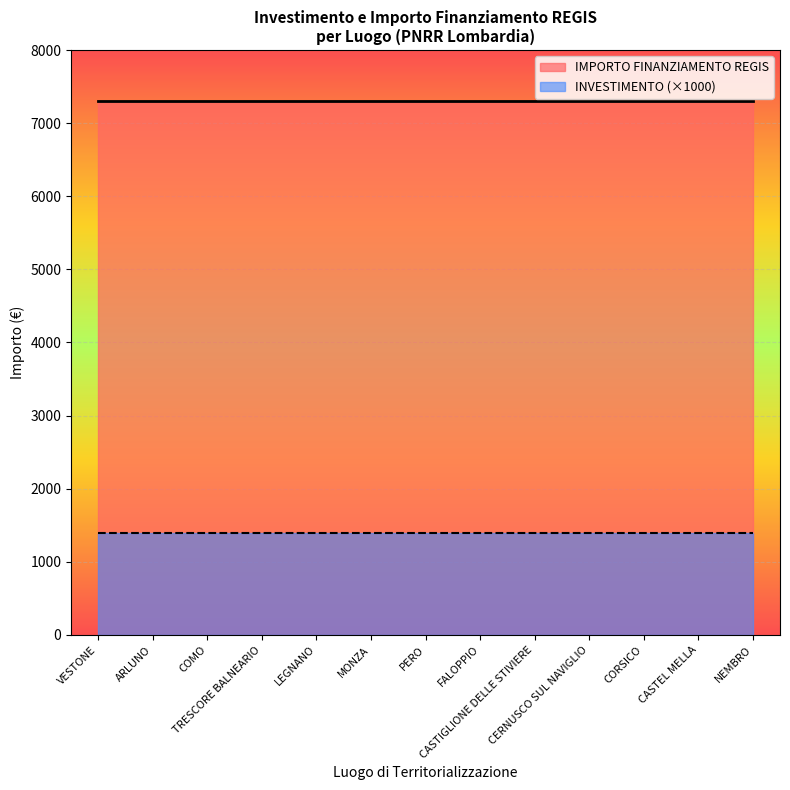

The IMPORTO FINANZIAMENTO REGIS series shows 7301.0 at CORSICO. True or false?

True